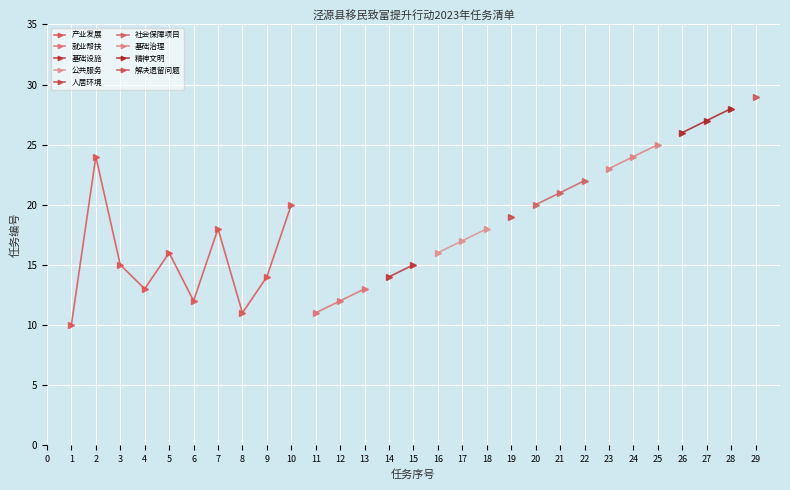

What is the minimum value for 就业帮扶?

11